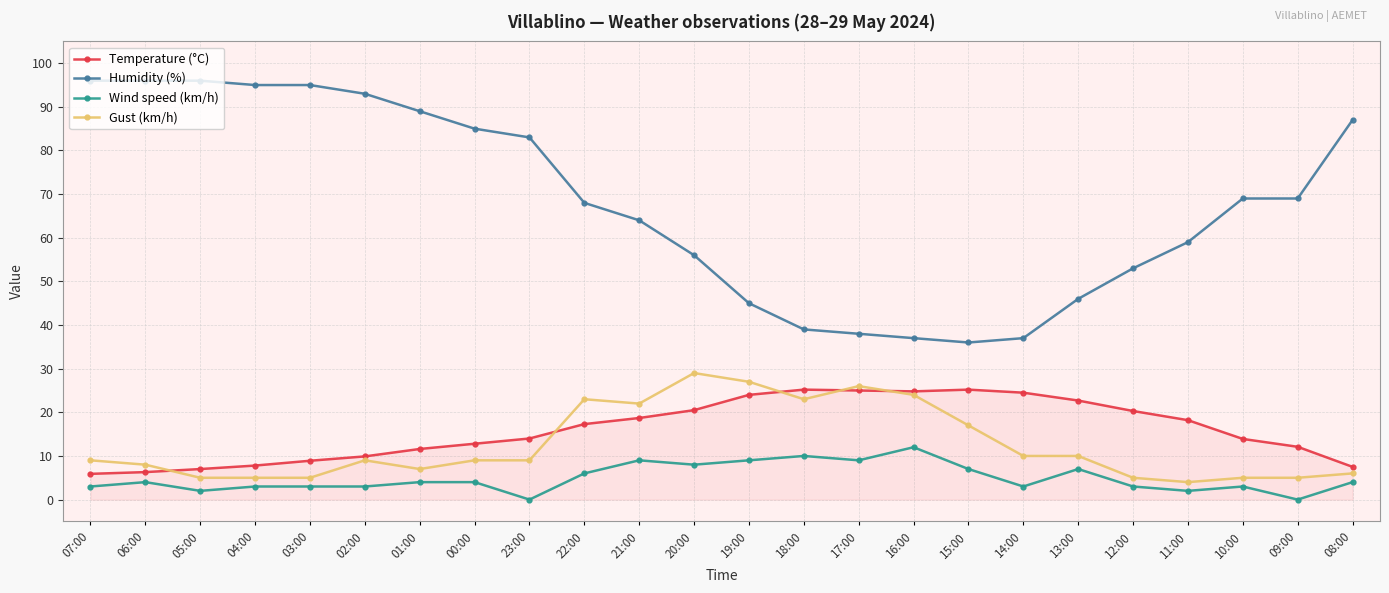

What is the difference between the maximum and minimum values in the Wind speed (km/h) series?

12.0